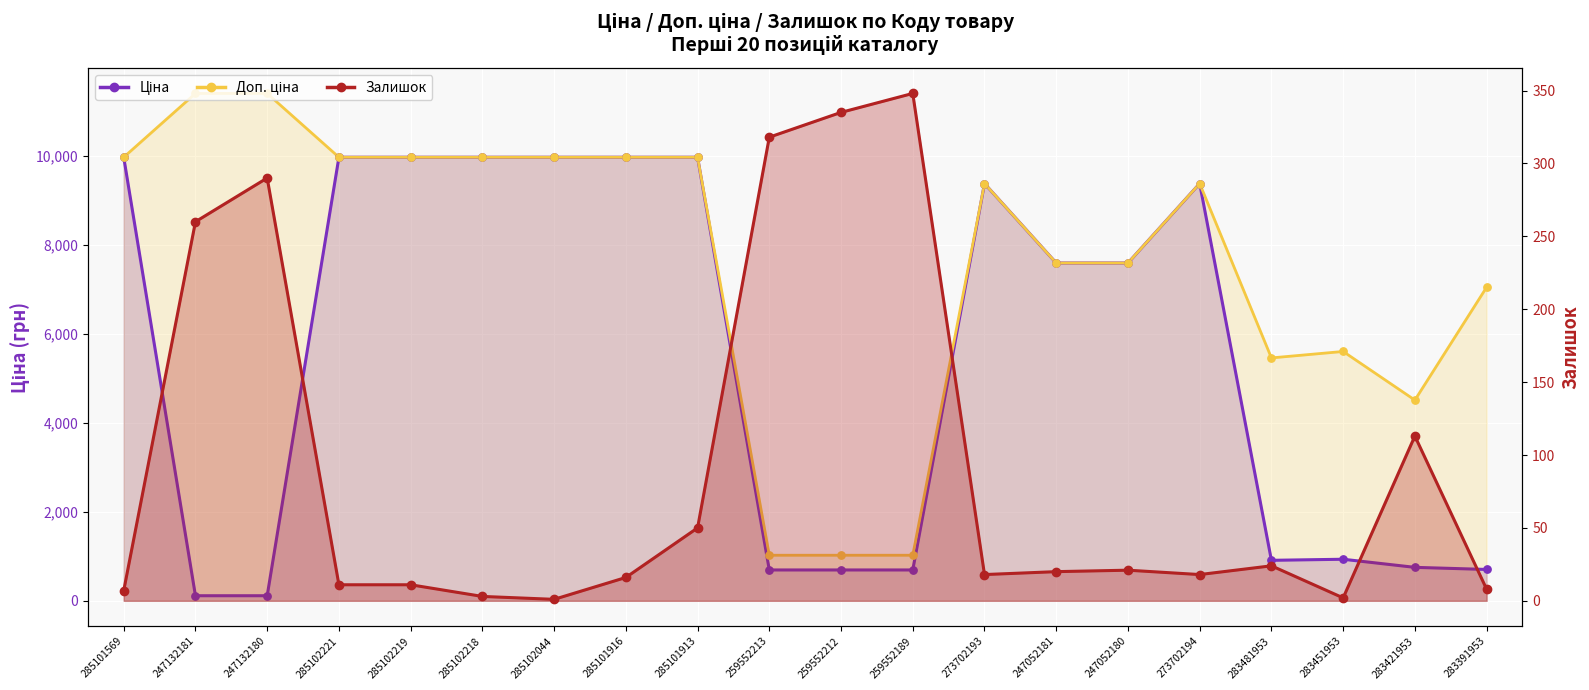

Which series contains the lowest Y value?

Залишок